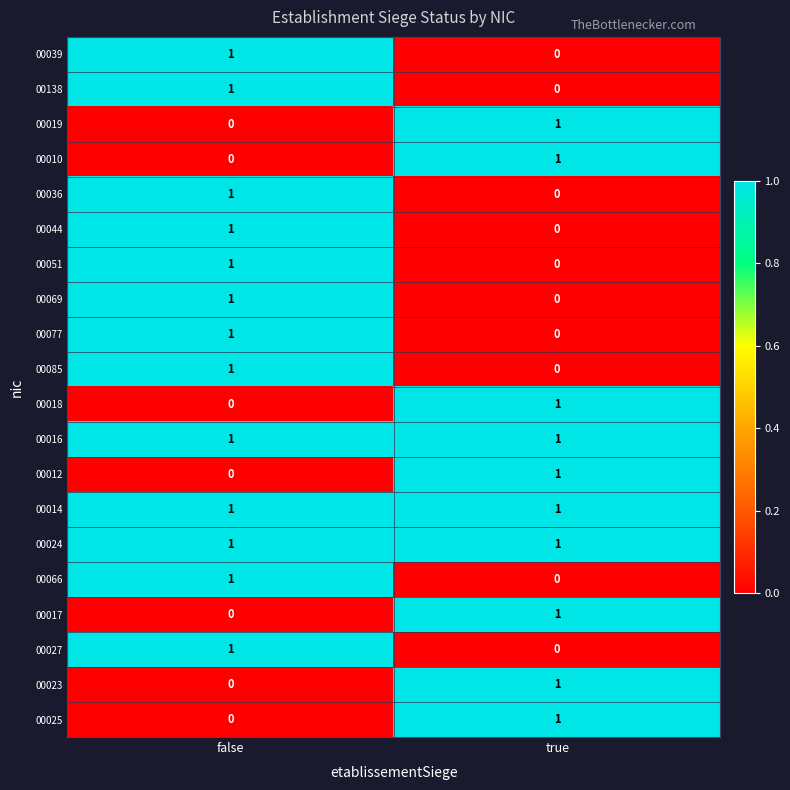

At how many categories does at least one series exceed 0?

2